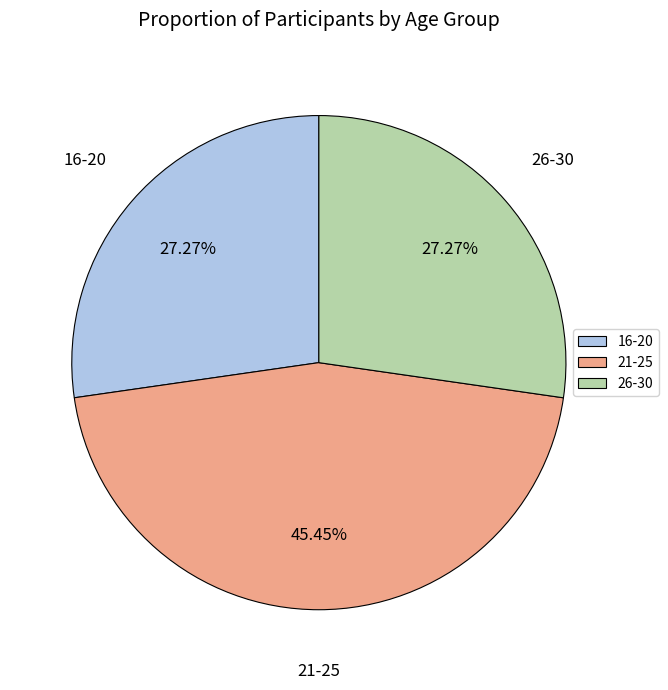

To the nearest percent, what is the difference between the largest and smallest slice percentages?

18%